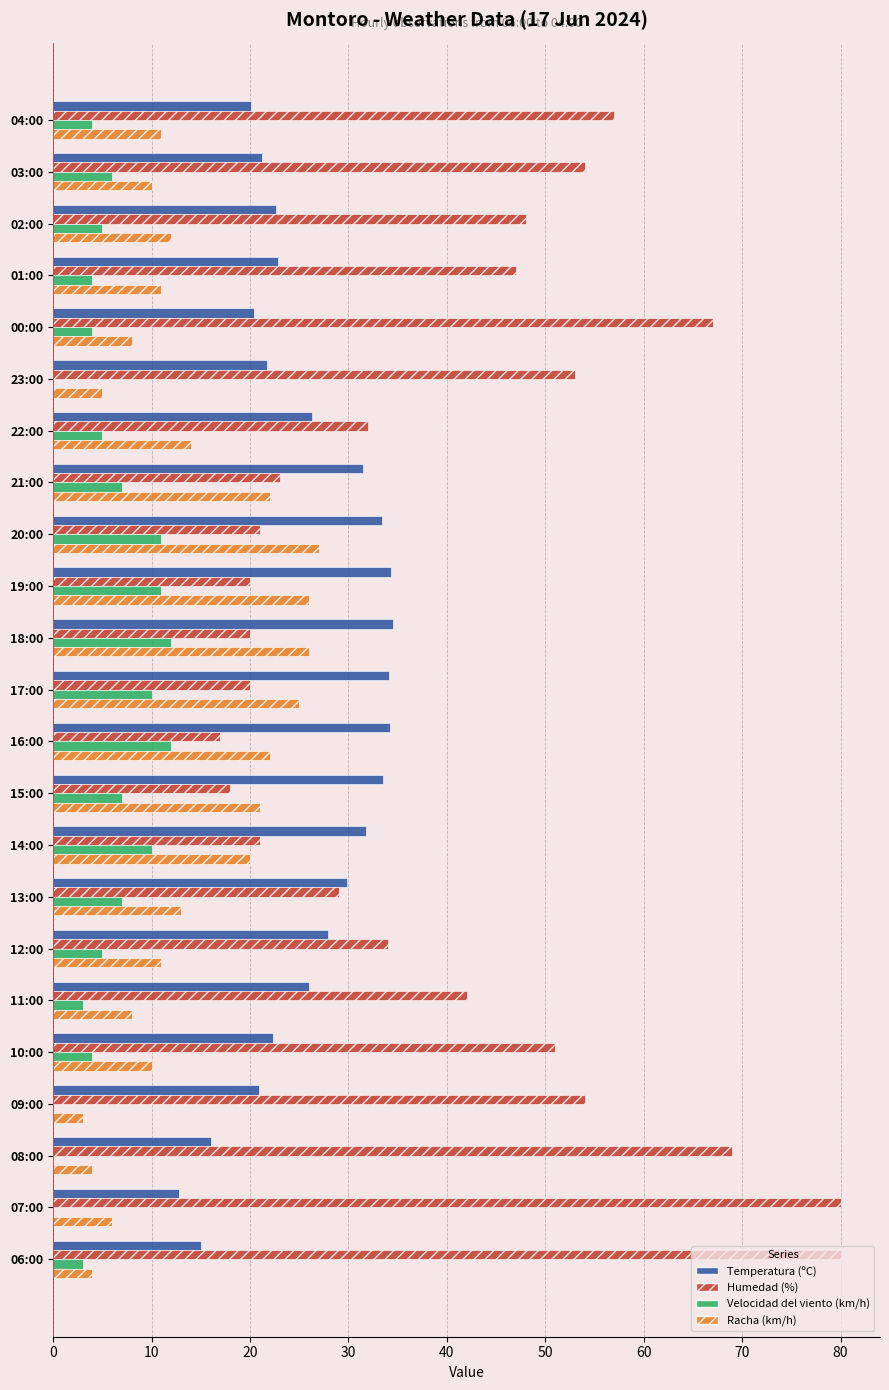

The Temperatura (ºC) series shows 16.5 at 14:00. True or false?

False